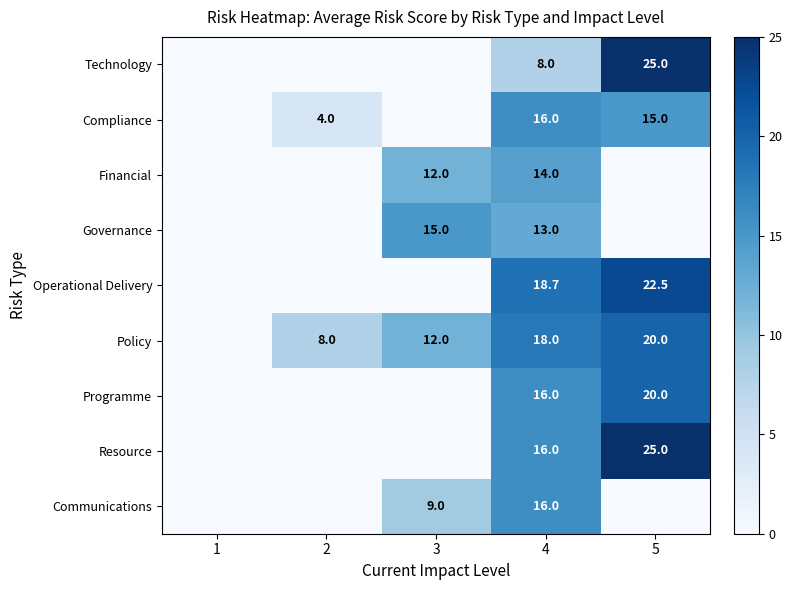

The Compliance series shows 5.6 at 2. True or false?

False